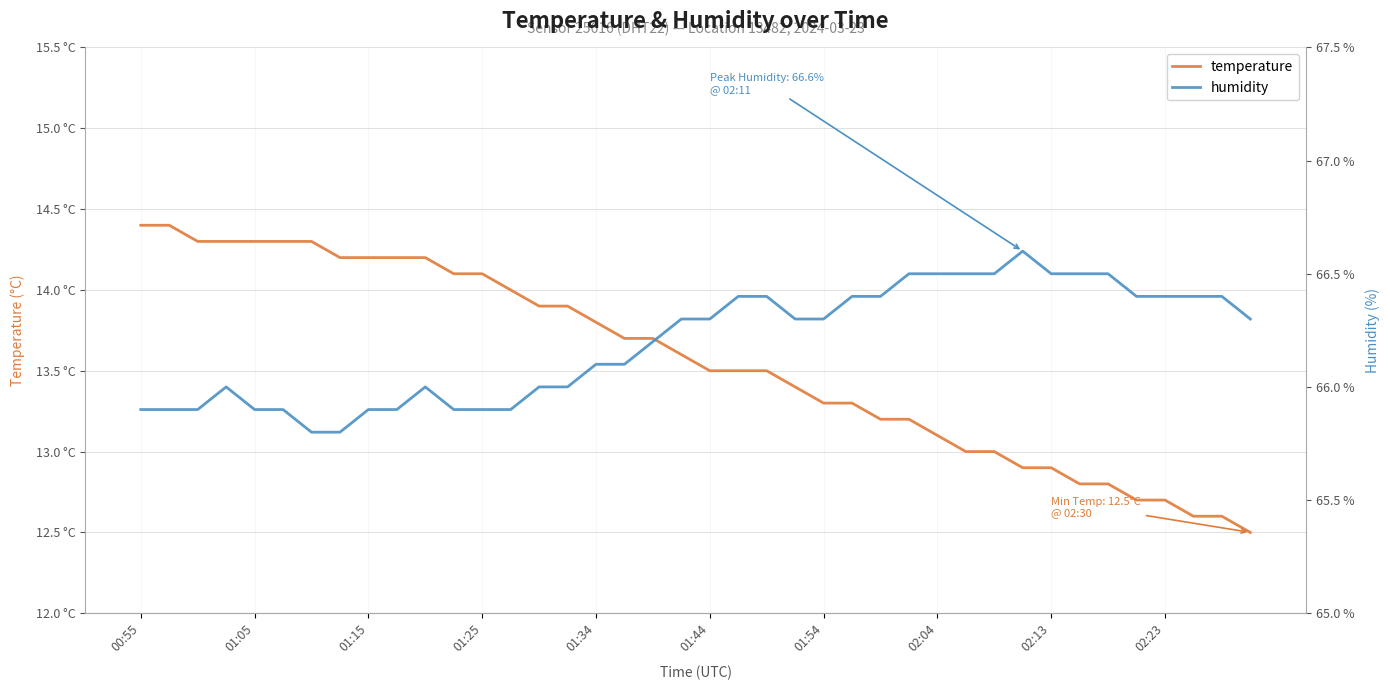

Where is temperature nearest to the value 13?

29